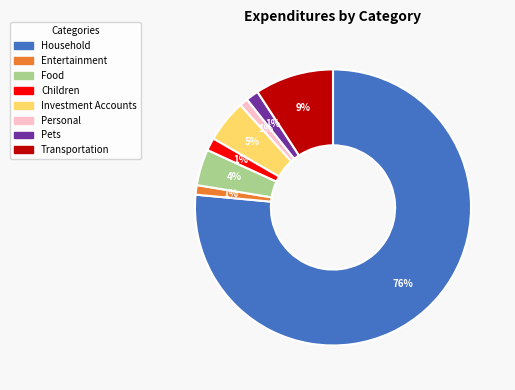

To the nearest percent, what is the average slice percentage?

12%